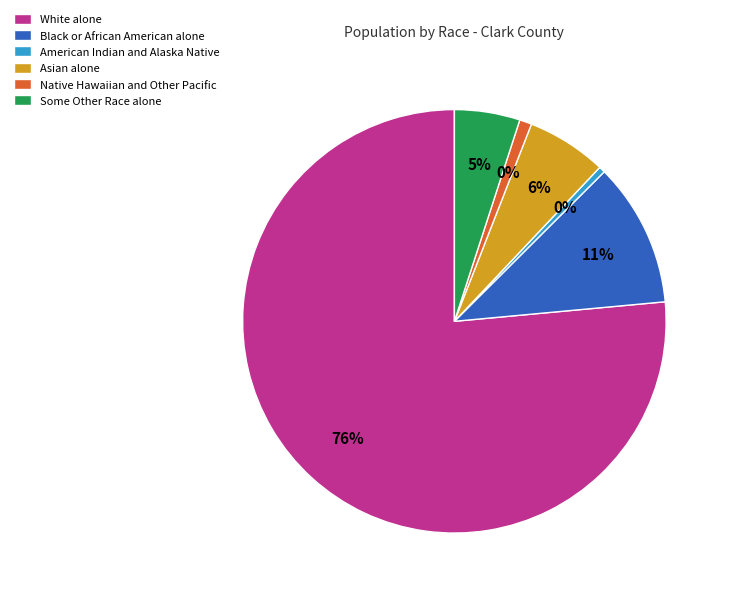

The Black or African American alone slice represents 1% of the pie. True or false?

False